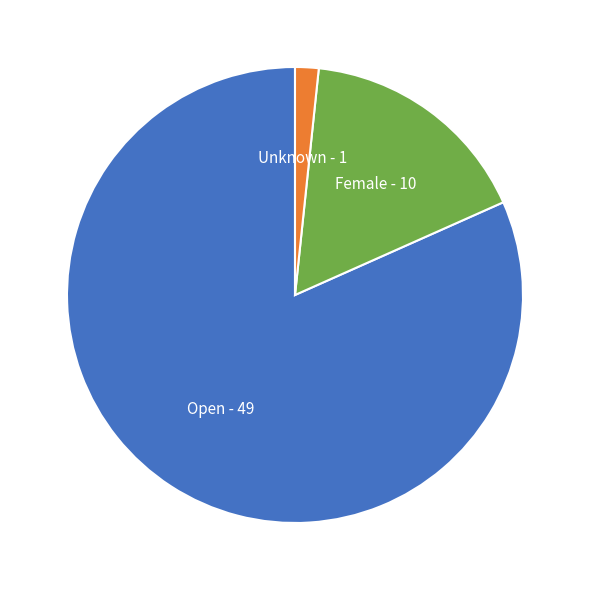

Is there a majority slice in this chart?

Yes